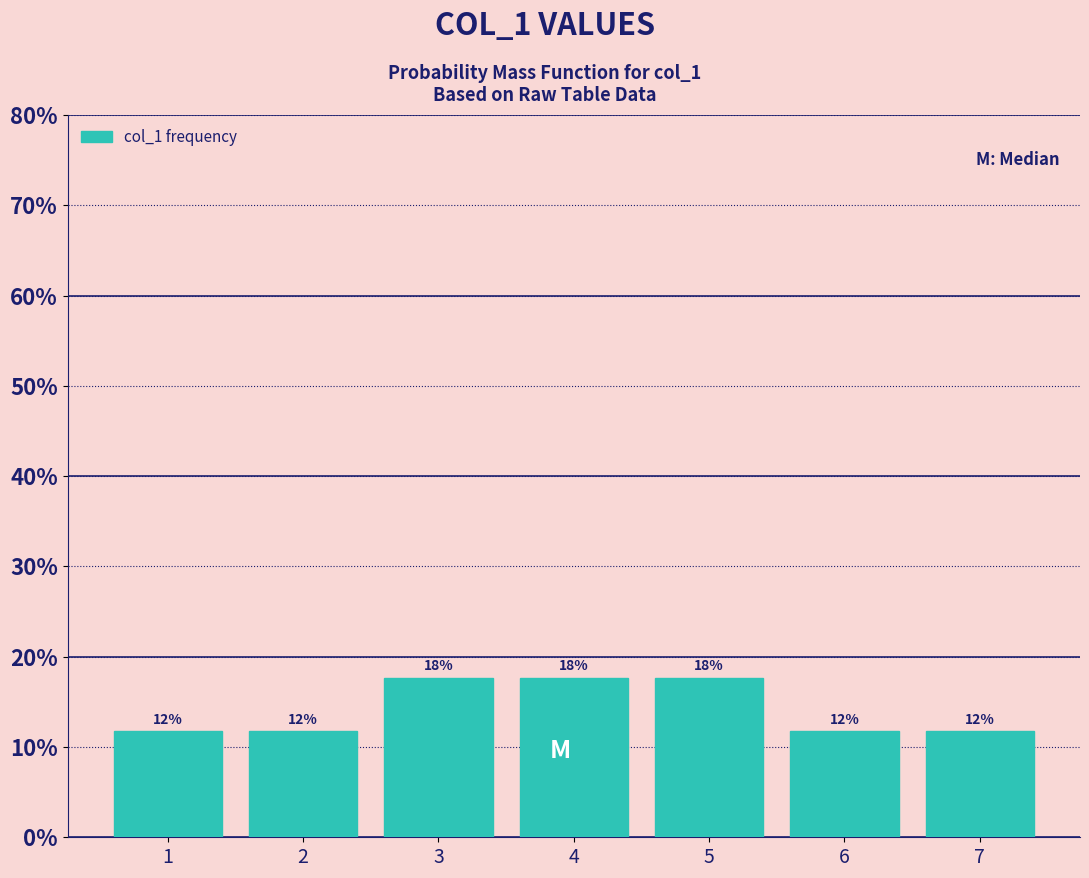

Are the bars horizontal?

No